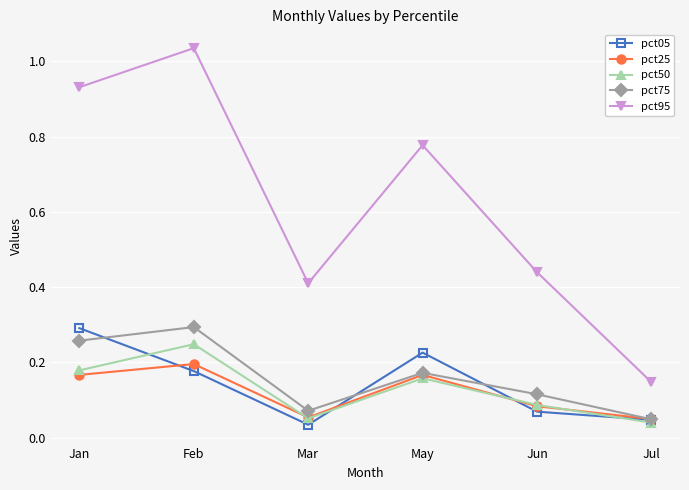

Where is the first local minimum for pct95?

Mar